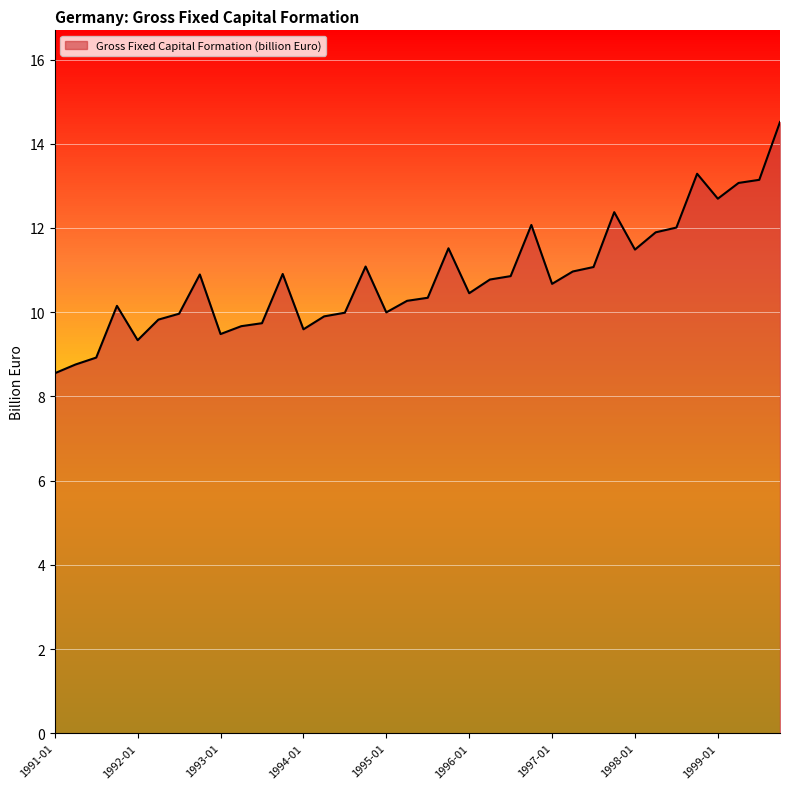

How many bars are there in total?

36